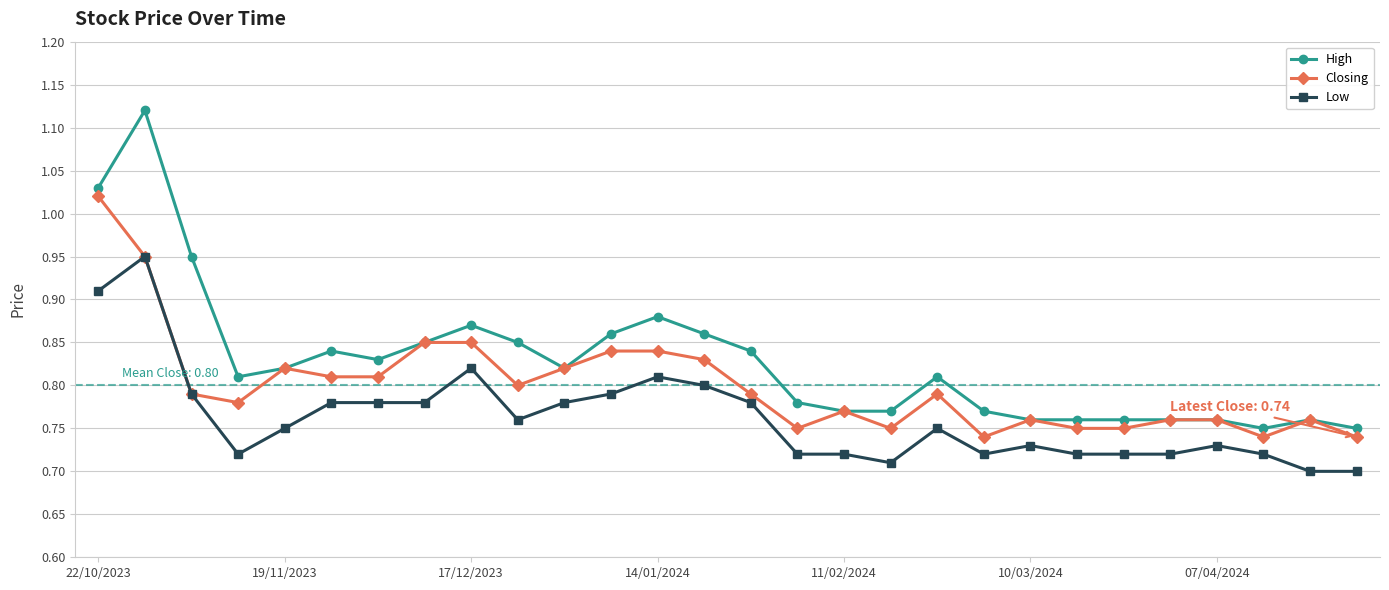

Count the Low values in the range 0 to 1.

28